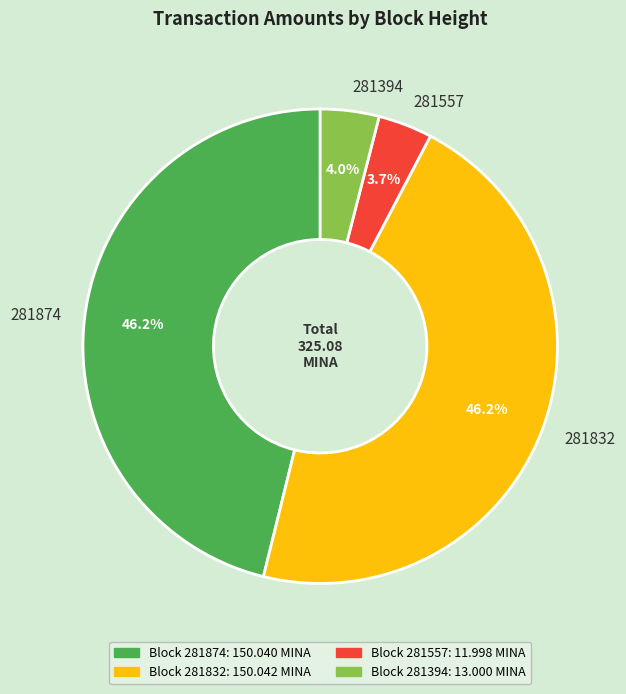

To the nearest percent, what percentage of the pie is 281832?

46%